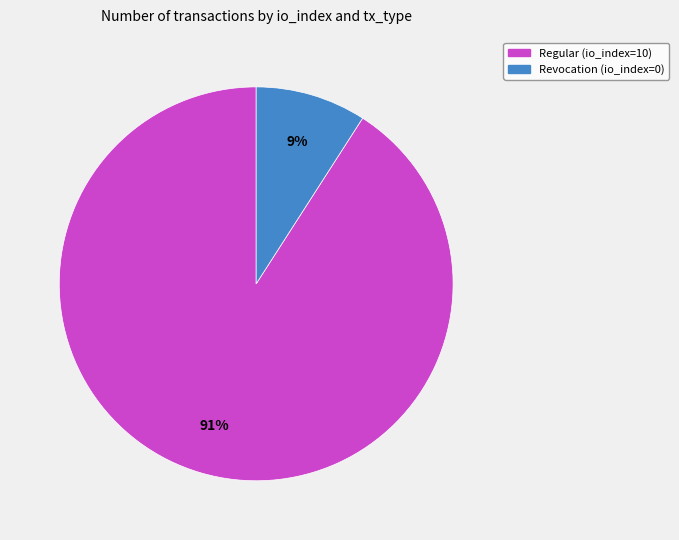

Count the number of slices in the pie.

2